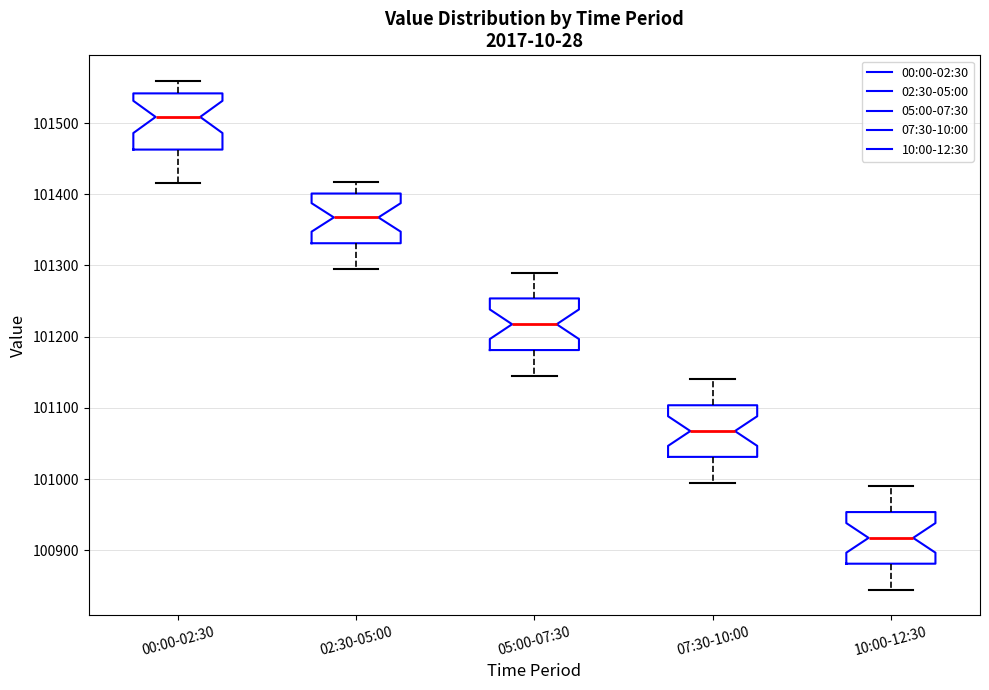

Reading left to right, read every box against the y-axis: the position of its median line, the range the box covers, and the ends of its whiskers. The values are not printed on the chart, so give them approximately, as read against the axis.

00:00-02:30: median 101510, box 101460 to 101540, whiskers 101420 to 101560
02:30-05:00: median 101370, box 101330 to 101400, whiskers 101300 to 101420
05:00-07:30: median 101220, box 101180 to 101250, whiskers 101150 to 101290
07:30-10:00: median 101070, box 101030 to 101100, whiskers 101000 to 101140
10:00-12:30: median 100920, box 100880 to 100950, whiskers 100850 to 100990